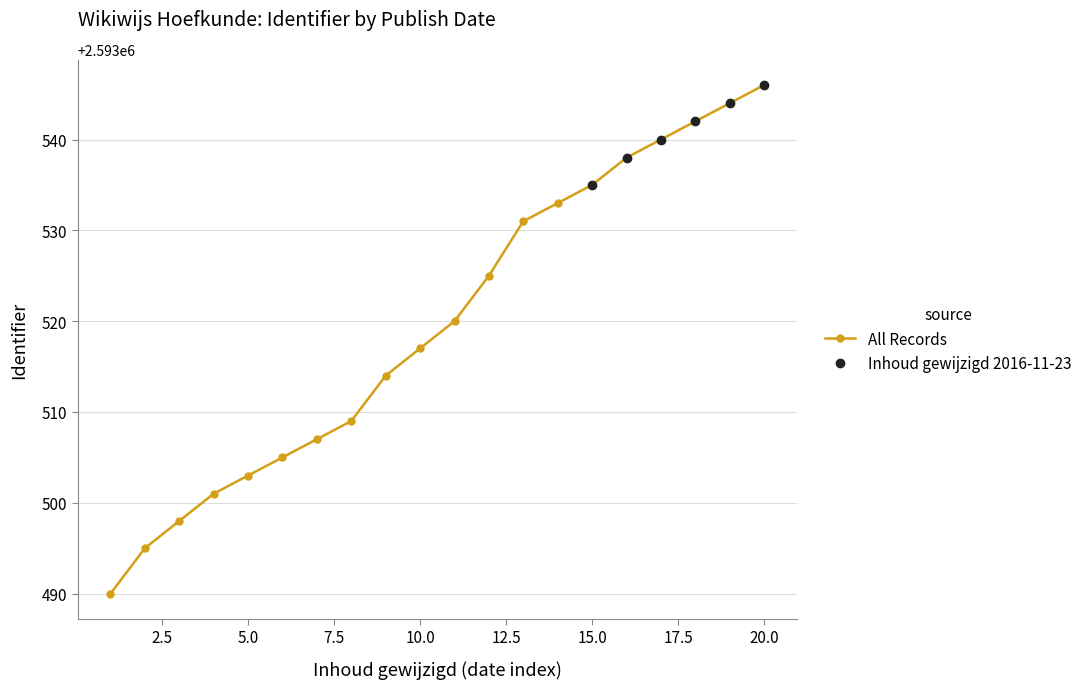

Does the chart have visible grid lines?

Yes